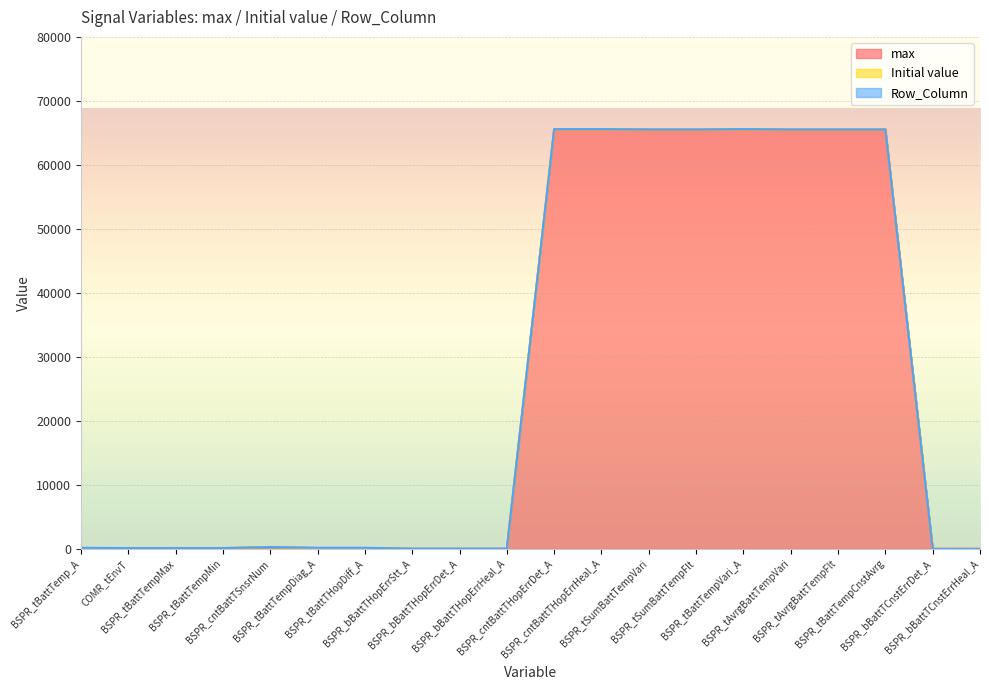

True or false: Initial value and max cross at least once.

False